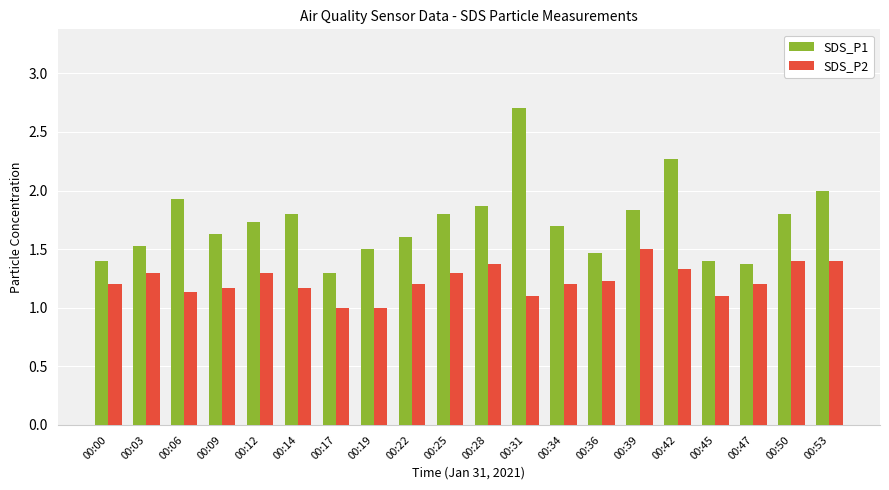

True or false: SDS_P1 has a value of 1.8 at 00:39.

True